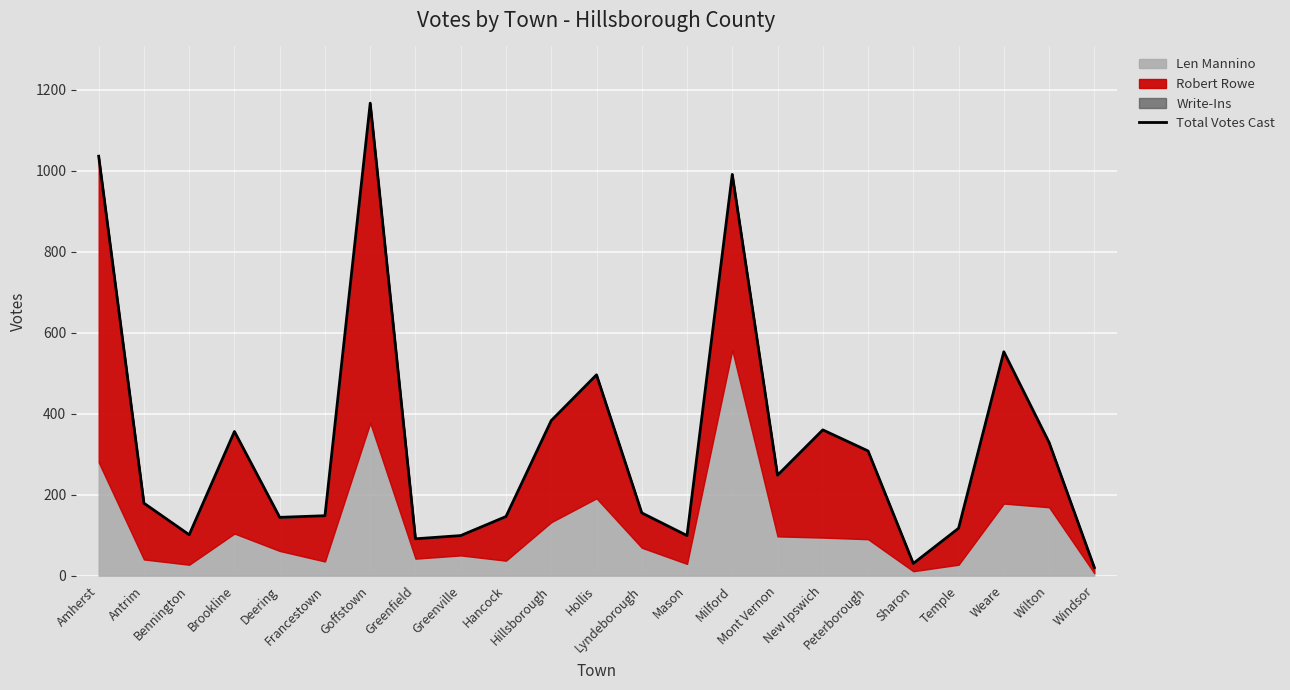

Where is the first local minimum?

Bennington